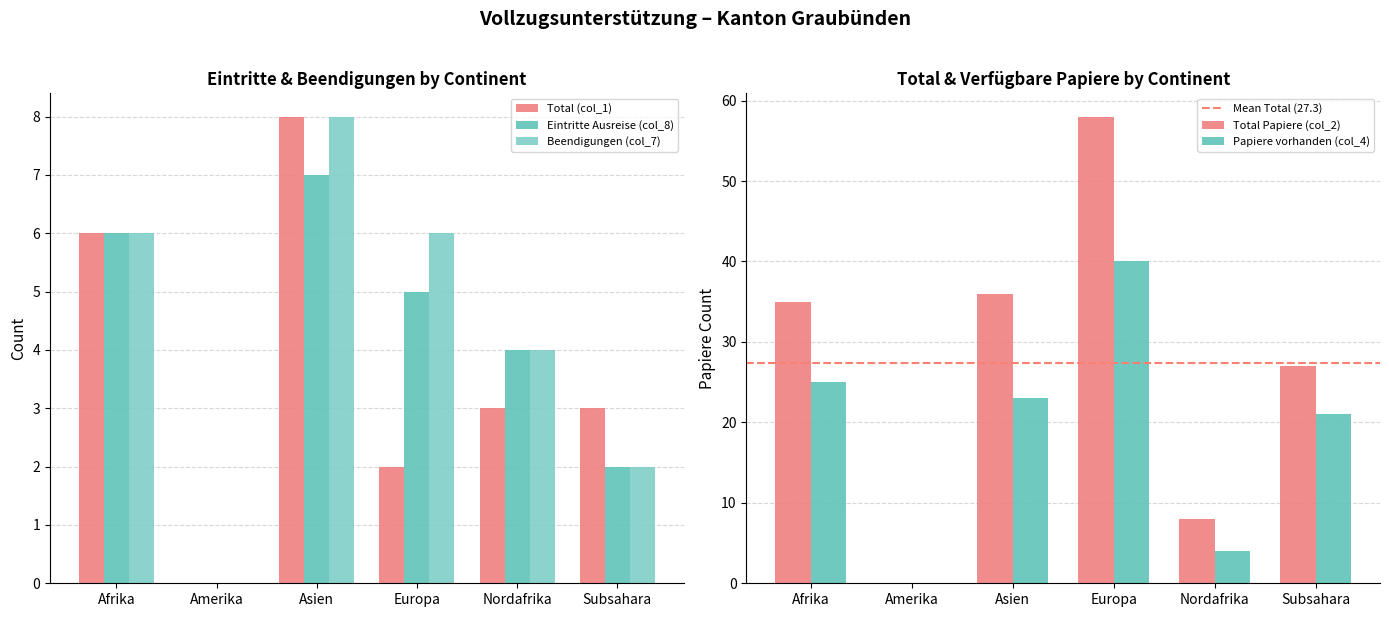

Reading left to right, what are all the values shown in this chart?

Total Papiere beschafft (col_2): 35	0	36	58	8	27
Papiere nicht beschafft (col_4): 25	0	23	40	4	21
Eintritte Ausreise-org col_8: 6	0	7	5	4	2
Beendigungen col_7: 6	0	8	6	4	2
Kontinent Total col_1: 6	0	8	2	3	3